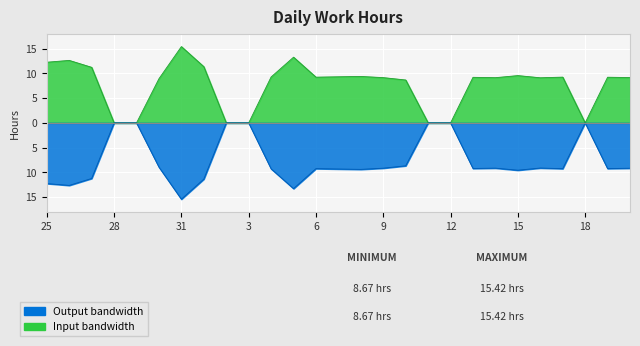

In Output bandwidth, how many points are lower than both neighbors (excluding endpoints)?

4